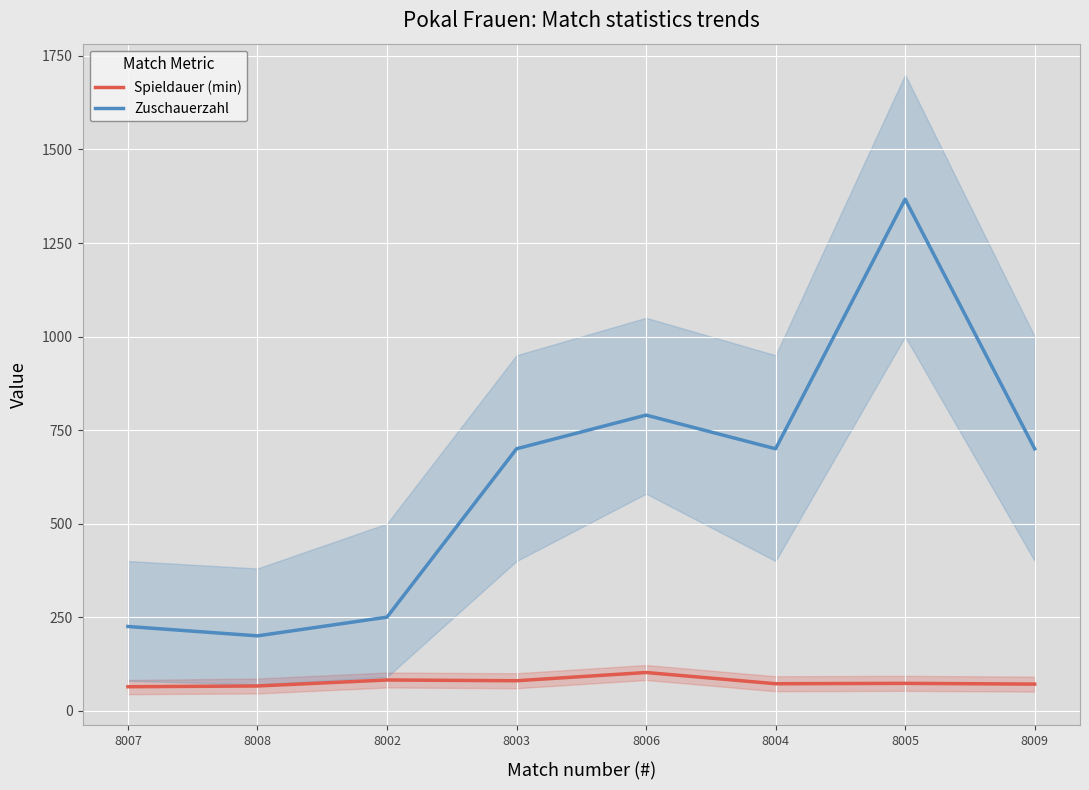

Reading left to right, what are all the values shown in this chart?

Spieldauer (min): 64	66	82	80	102	72	73	71
Zuschauerzahl: 225	200	250	700	790	700	1367	700